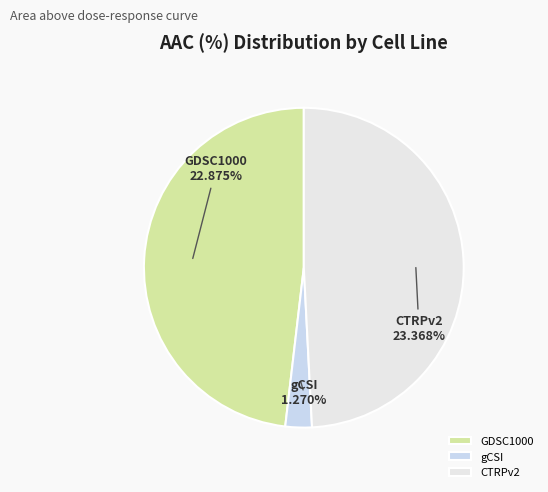

Is gCSI the majority of the pie?

No